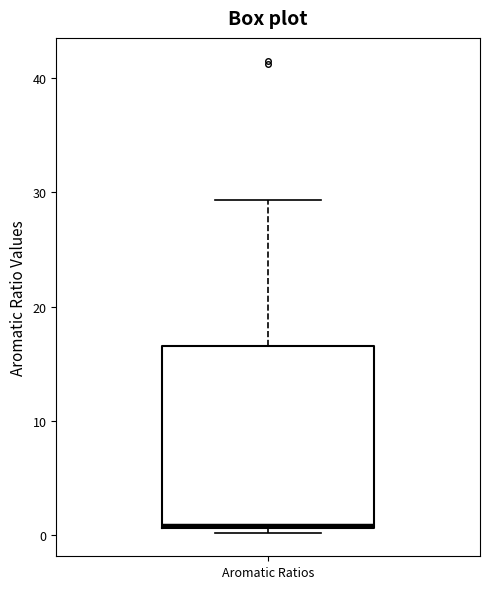

Transcribe this box plot: give where the median line is, the range the box spans, and where the two whiskers end, as read against the y-axis. The values are not printed on the chart, so give them approximately, as read against the axis.

median 1, box 1 to 17, whiskers 0 to 29